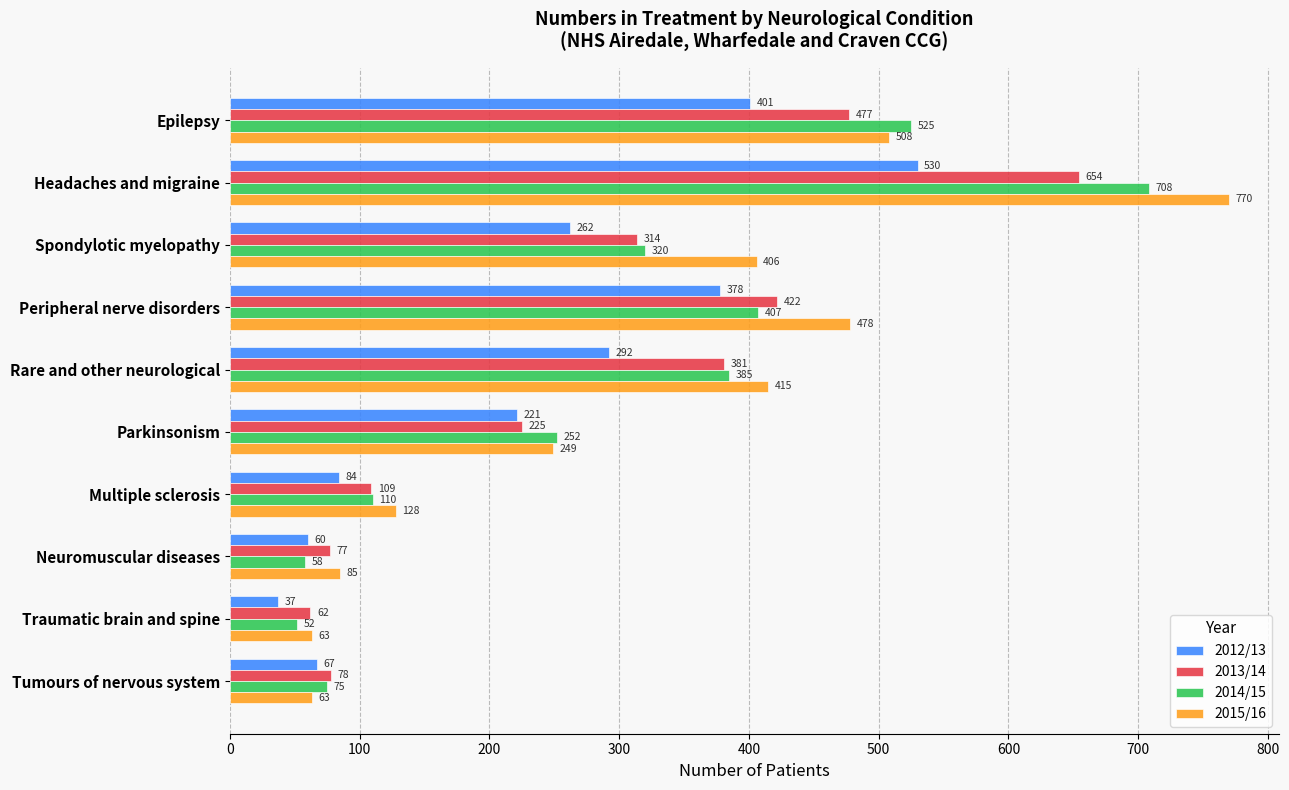

Rank the series by their maximum value, from lowest to highest.

2012/13, 2013/14, 2014/15, 2015/16